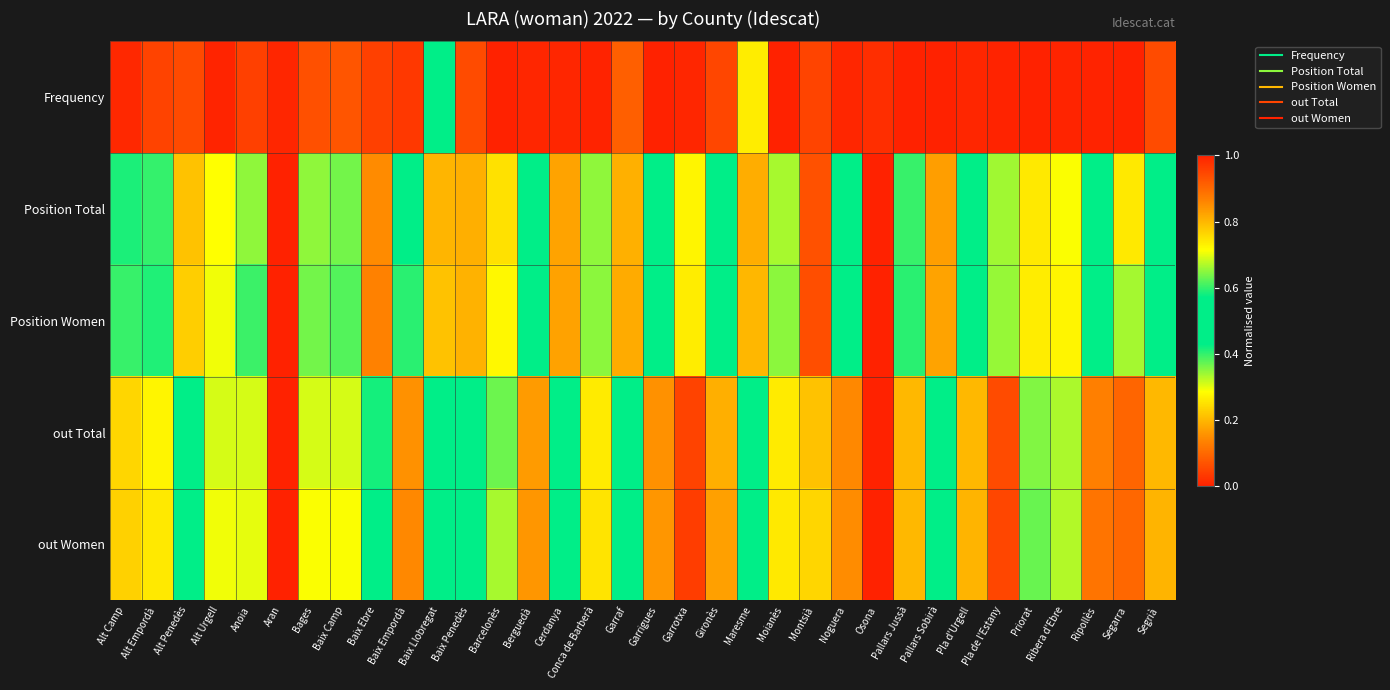

Reading left to right, list all the values displayed in this chart.

Frequency: Alt Camp=0.0	Alt Empordà=0.0	Alt Penedès=0.1	Alt Urgell=0.0	Anoia=0.0	Aran=0.0	Bages=0.1	Baix Camp=0.1	Baix Ebre=0.0	Baix Empordà=0.0	Baix Llobregat=0.5	Baix Penedès=0.1	Barcelonès=1.0	Berguedà=0.0	Cerdanya=0.0	Conca de Barberà=0.0	Garraf=0.1	Garrigues=0.0	Garrotxa=0.0	Gironès=0.1	Maresme=0.3	Moianès=0.0	Montsià=0.0	Noguera=0.0	Osona=0.0	Pallars Jussà=0.0	Pallars Sobirà=0.0	Pla d'Urgell=0.0	Pla de l'Estany=0.0	Priorat=0.0	Ribera d'Ebre=0.0	Ripollès=0.0	Segarra=0.0	Segrià=0.1
Position Total: Alt Camp=0.4	Alt Empordà=0.4	Alt Penedès=0.2	Alt Urgell=0.3	Anoia=0.3	Aran=0.0	Bages=0.3	Baix Camp=0.4	Baix Ebre=0.1	Baix Empordà=0.6	Baix Llobregat=0.2	Baix Penedès=0.2	Barcelonès=0.3	Berguedà=0.5	Cerdanya=0.2	Conca de Barberà=0.3	Garraf=0.2	Garrigues=0.5	Garrotxa=0.7	Gironès=0.5	Maresme=0.2	Moianès=0.3	Montsià=0.1	Noguera=0.5	Osona=1.0	Pallars Jussà=0.4	Pallars Sobirà=0.2	Pla d'Urgell=0.5	Pla de l'Estany=0.7	Priorat=0.3	Ribera d'Ebre=0.3	Ripollès=0.5	Segarra=0.7	Segrià=0.5
Position Women: Alt Camp=0.4	Alt Empordà=0.4	Alt Penedès=0.2	Alt Urgell=0.3	Anoia=0.4	Aran=0.0	Bages=0.4	Baix Camp=0.4	Baix Ebre=0.1	Baix Empordà=0.6	Baix Llobregat=0.2	Baix Penedès=0.2	Barcelonès=0.3	Berguedà=0.5	Cerdanya=0.2	Conca de Barberà=0.4	Garraf=0.2	Garrigues=0.5	Garrotxa=0.7	Gironès=0.5	Maresme=0.2	Moianès=0.4	Montsià=0.1	Noguera=0.5	Osona=1.0	Pallars Jussà=0.4	Pallars Sobirà=0.2	Pla d'Urgell=0.4	Pla de l'Estany=0.7	Priorat=0.3	Ribera d'Ebre=0.3	Ripollès=0.5	Segarra=0.7	Segrià=0.5
out Total: Alt Camp=0.2	Alt Empordà=0.3	Alt Penedès=0.5	Alt Urgell=0.3	Anoia=0.3	Aran=1.0	Bages=0.3	Baix Camp=0.3	Baix Ebre=0.6	Baix Empordà=0.2	Baix Llobregat=0.5	Baix Penedès=0.5	Barcelonès=0.4	Berguedà=0.2	Cerdanya=0.5	Conca de Barberà=0.3	Garraf=0.5	Garrigues=0.2	Garrotxa=0.0	Gironès=0.2	Maresme=0.5	Moianès=0.3	Montsià=0.8	Noguera=0.1	Osona=0.0	Pallars Jussà=0.2	Pallars Sobirà=0.5	Pla d'Urgell=0.2	Pla de l'Estany=0.1	Priorat=0.4	Ribera d'Ebre=0.3	Ripollès=0.1	Segarra=0.1	Segrià=0.2
out Women: Alt Camp=0.2	Alt Empordà=0.3	Alt Penedès=0.5	Alt Urgell=0.3	Anoia=0.3	Aran=1.0	Bages=0.3	Baix Camp=0.3	Baix Ebre=0.6	Baix Empordà=0.1	Baix Llobregat=0.5	Baix Penedès=0.5	Barcelonès=0.3	Berguedà=0.2	Cerdanya=0.5	Conca de Barberà=0.3	Garraf=0.5	Garrigues=0.2	Garrotxa=0.0	Gironès=0.2	Maresme=0.5	Moianès=0.3	Montsià=0.8	Noguera=0.2	Osona=0.0	Pallars Jussà=0.2	Pallars Sobirà=0.5	Pla d'Urgell=0.2	Pla de l'Estany=0.1	Priorat=0.4	Ribera d'Ebre=0.3	Ripollès=0.1	Segarra=0.1	Segrià=0.2